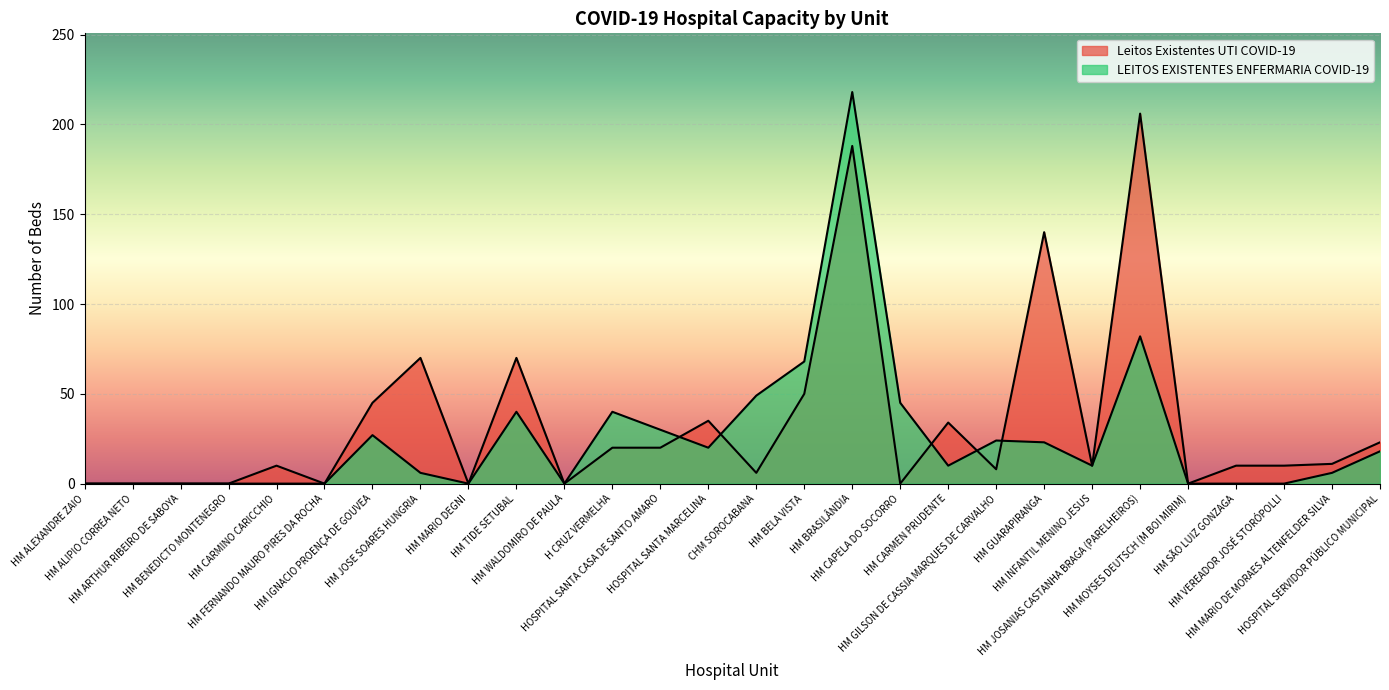

Reading left to right, transcribe all the data shown in this chart.

Leitos Existentes UTI COVID-19: 0	0	0	0	10	0	45	70	0	70	0	20	20	35	6	50	188	0	34	8	140	10	206	0	10	10	11	23
LEITOS EXISTENTES ENFERMARIA COVID-19: 0	0	0	0	0	0	27	6	0	40	0	40	30	20	49	68	218	45	10	24	23	10	82	0	0	0	6	18